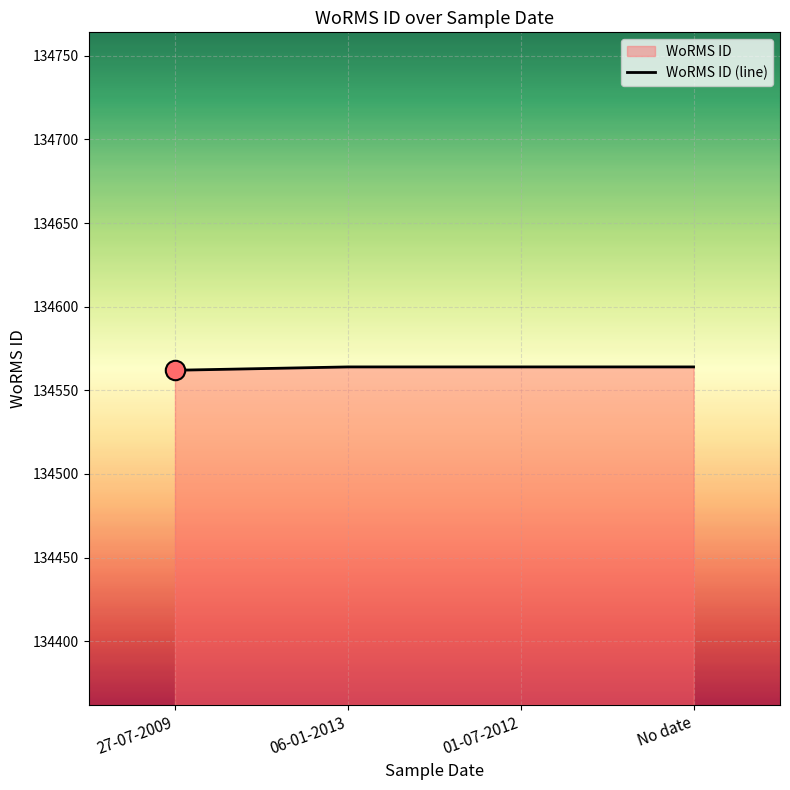

The chart shows a value of 134564 at 06-01-2013. True or false?

True